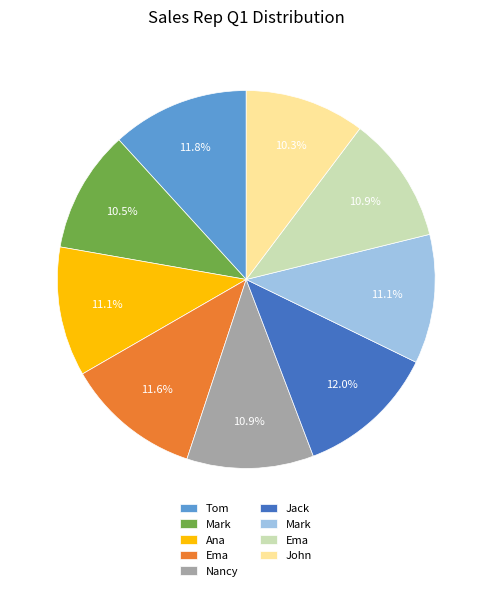

Does any single category account for the majority?

No